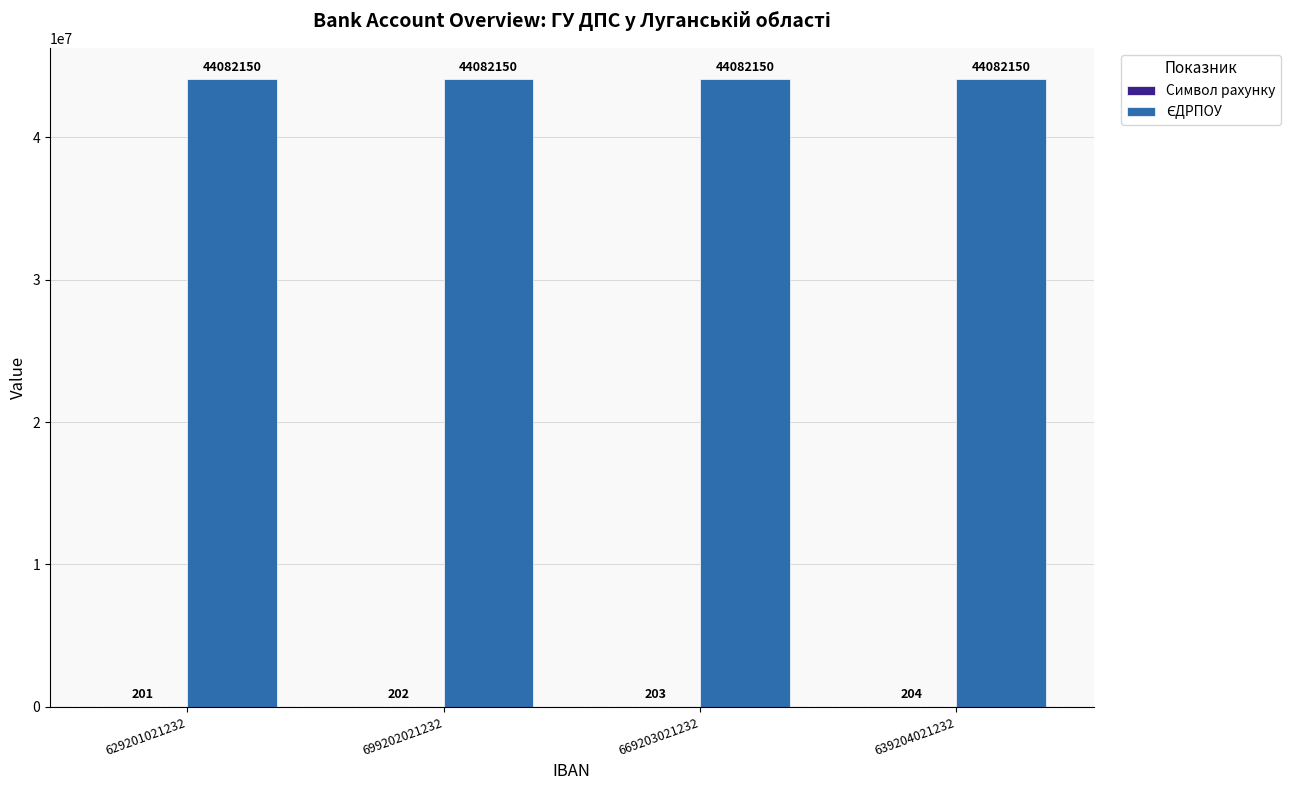

At which category is the sum across all series the highest?

639204021232